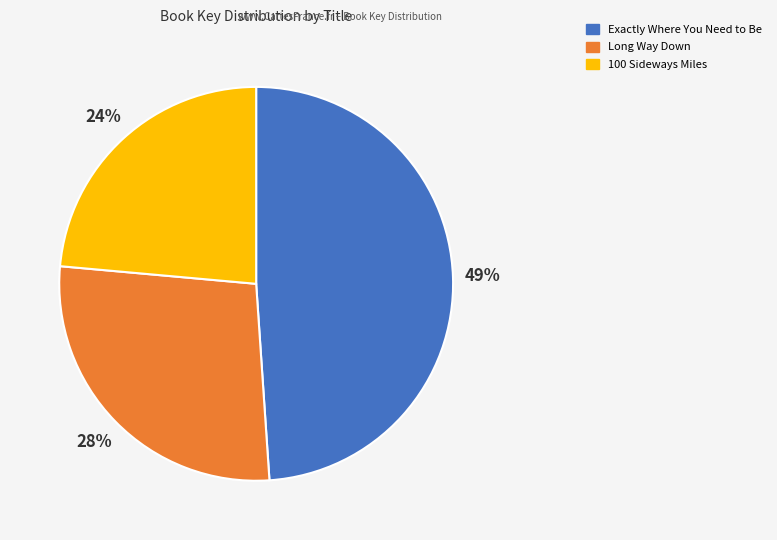

Between 100 Sideways Miles and Long Way Down, which is larger?

Long Way Down